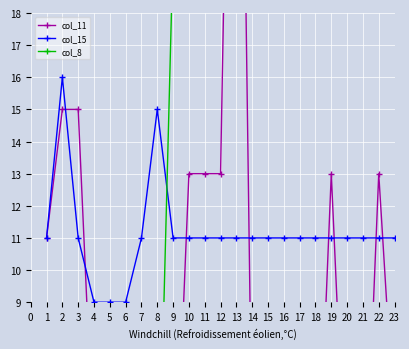

What is the difference between the maximum and minimum values in the col_11 series?

39